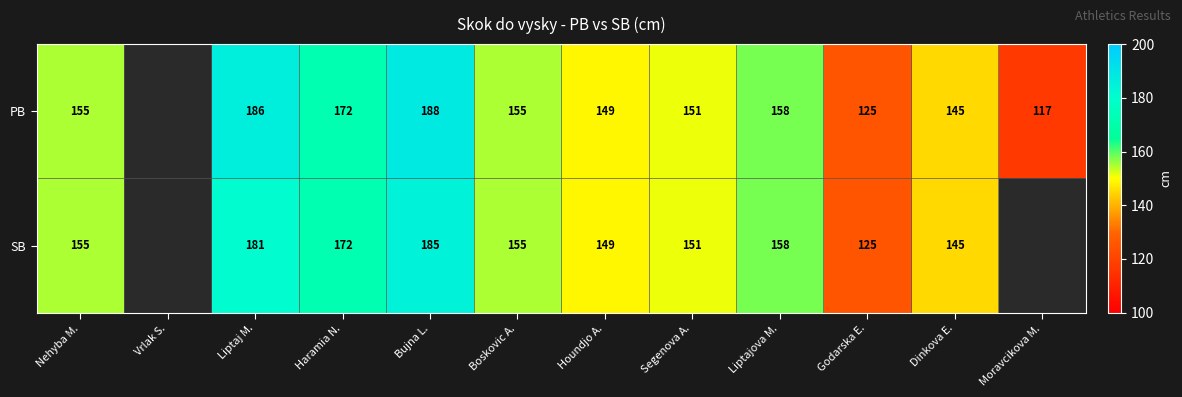

Which series changed the most between Bujna L. and Liptajova M.?

PB